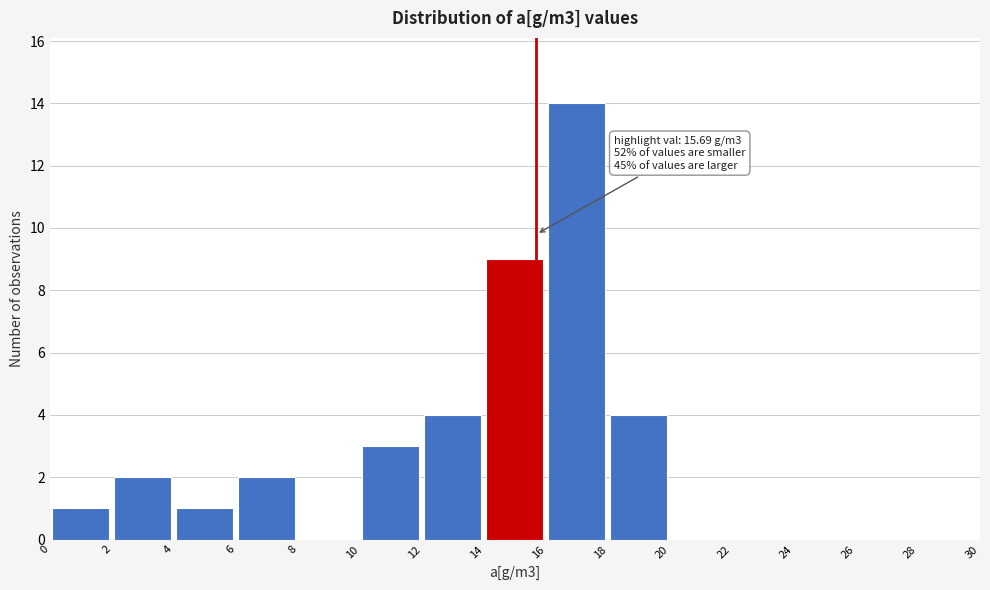

Over which range of the x-axis is the bar tallest?

16 to 18